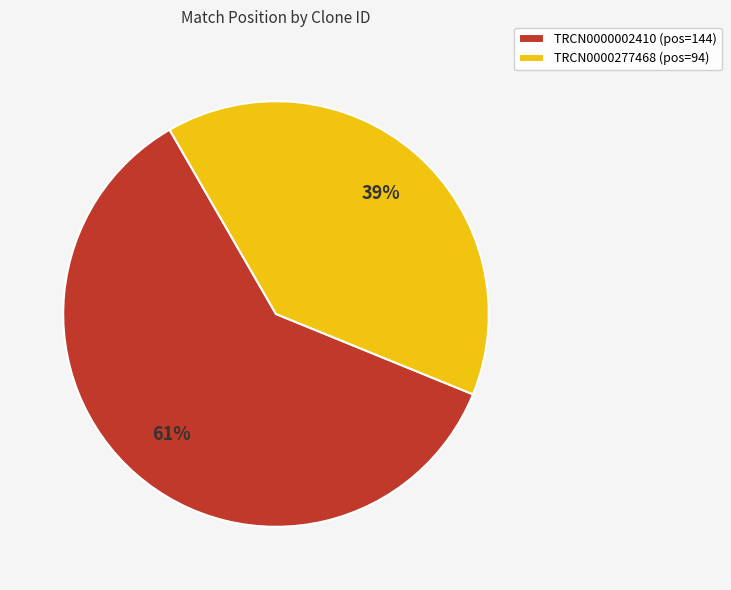

Rank the categories by value from highest to lowest.

TRCN0000002410, TRCN0000277468